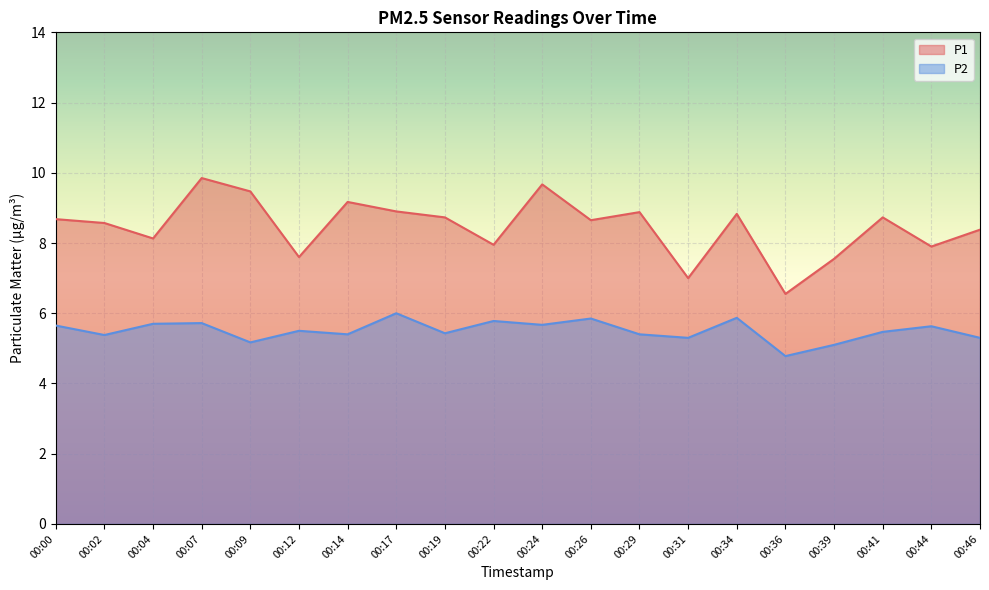

Which series has the largest range (max minus min)?

P1